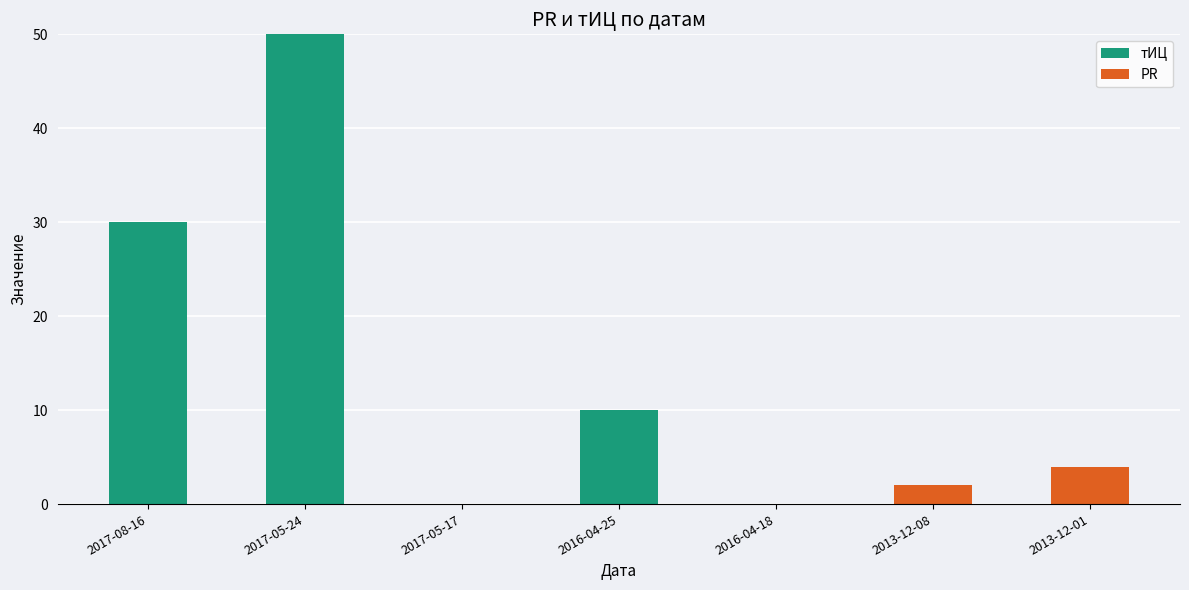

What is the sum of all тИЦ values?

90